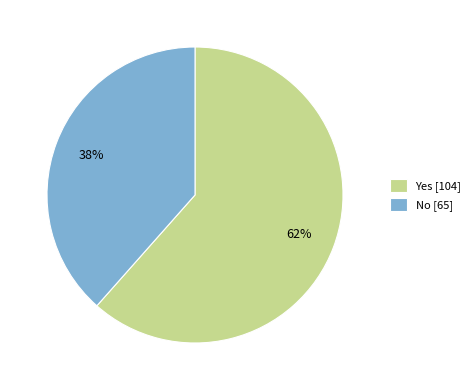

Which category has the biggest portion of the pie?

Yes